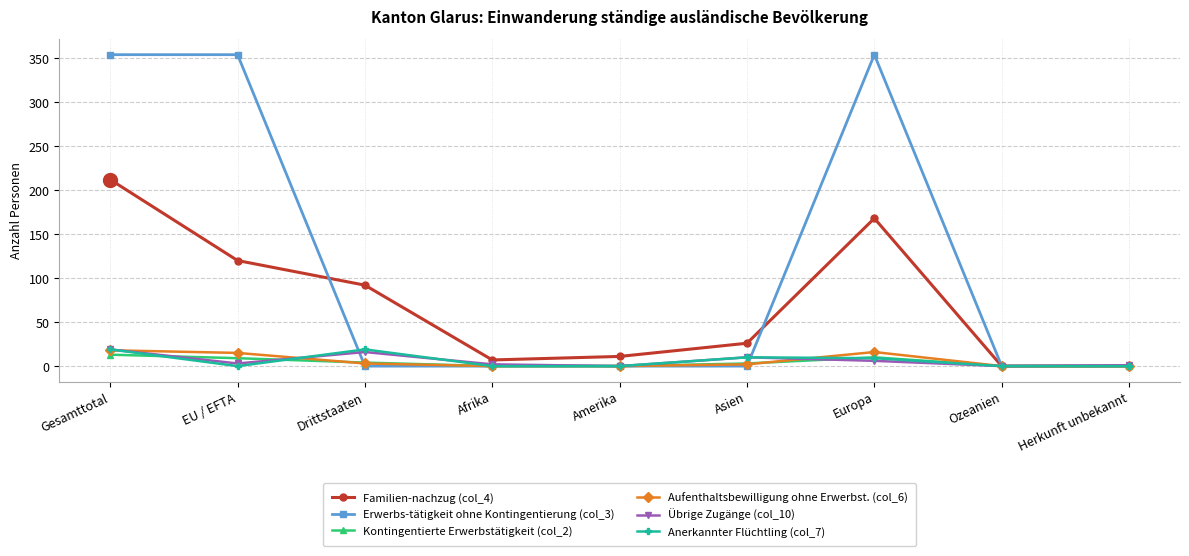

What is the label of the 3rd point from the right?

Europa